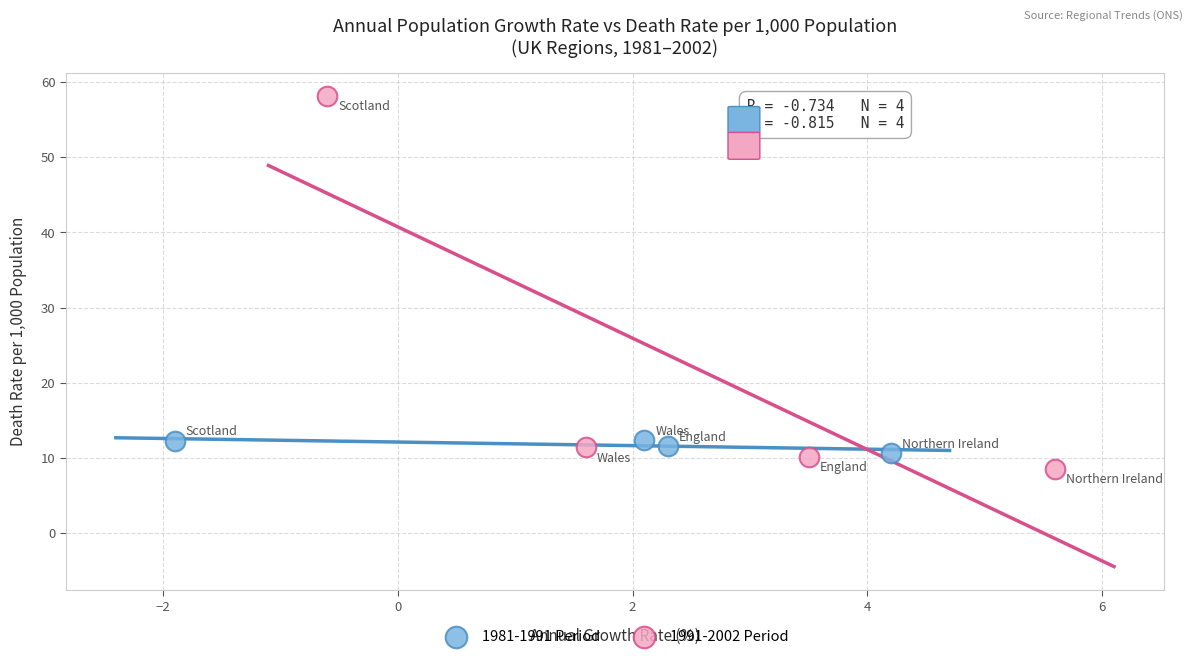

Which series has the largest Y range (max minus min)?

1991-2002 Period